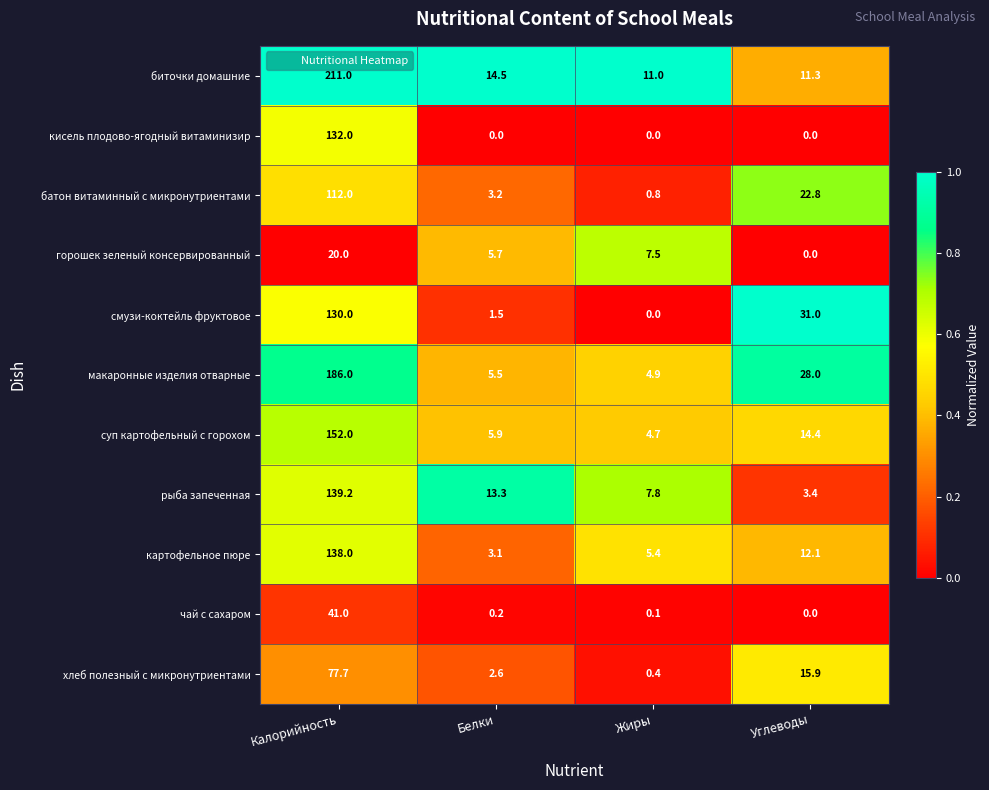

What is the spread (max minus min) of values at Углеводы?

31.0